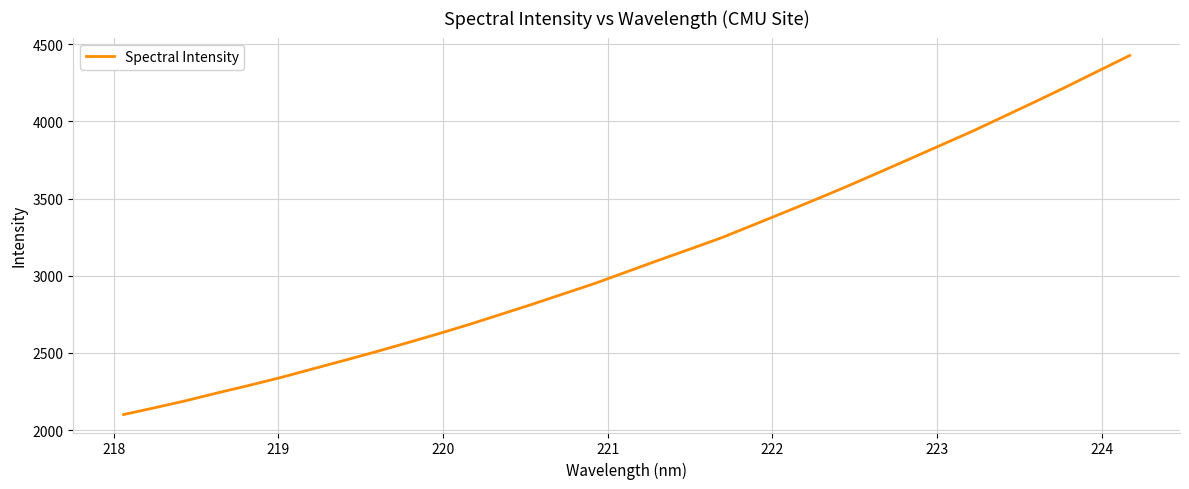

What is the difference between the maximum and minimum values?

2326.4